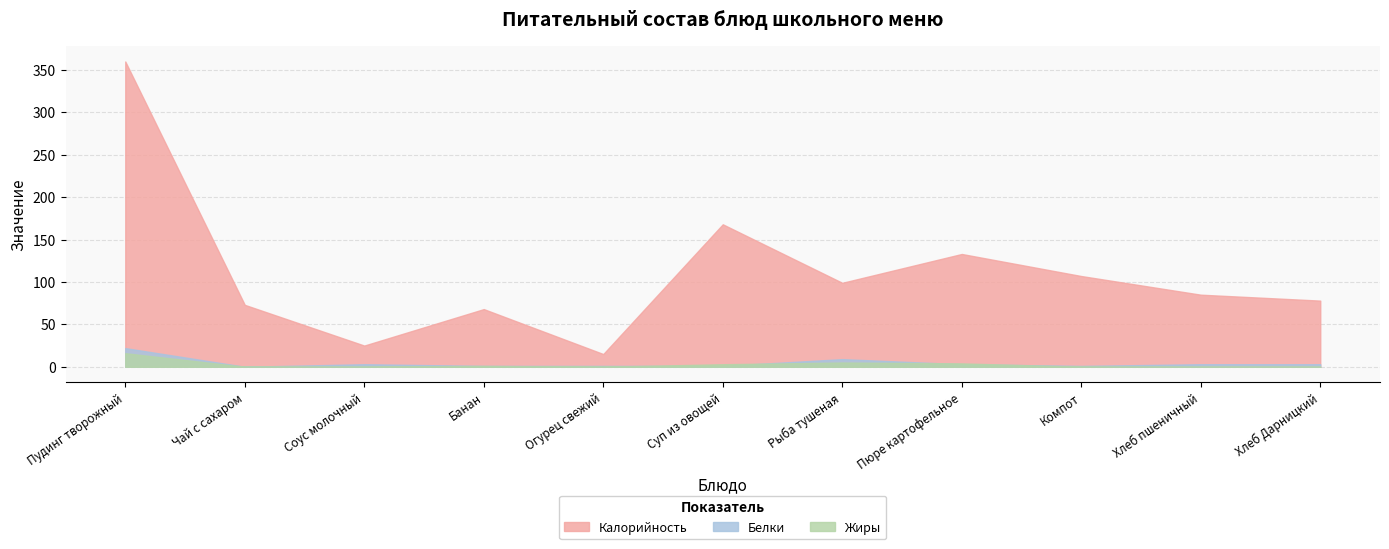

At which category does the chart reach its peak across all series?

Пудинг творожный